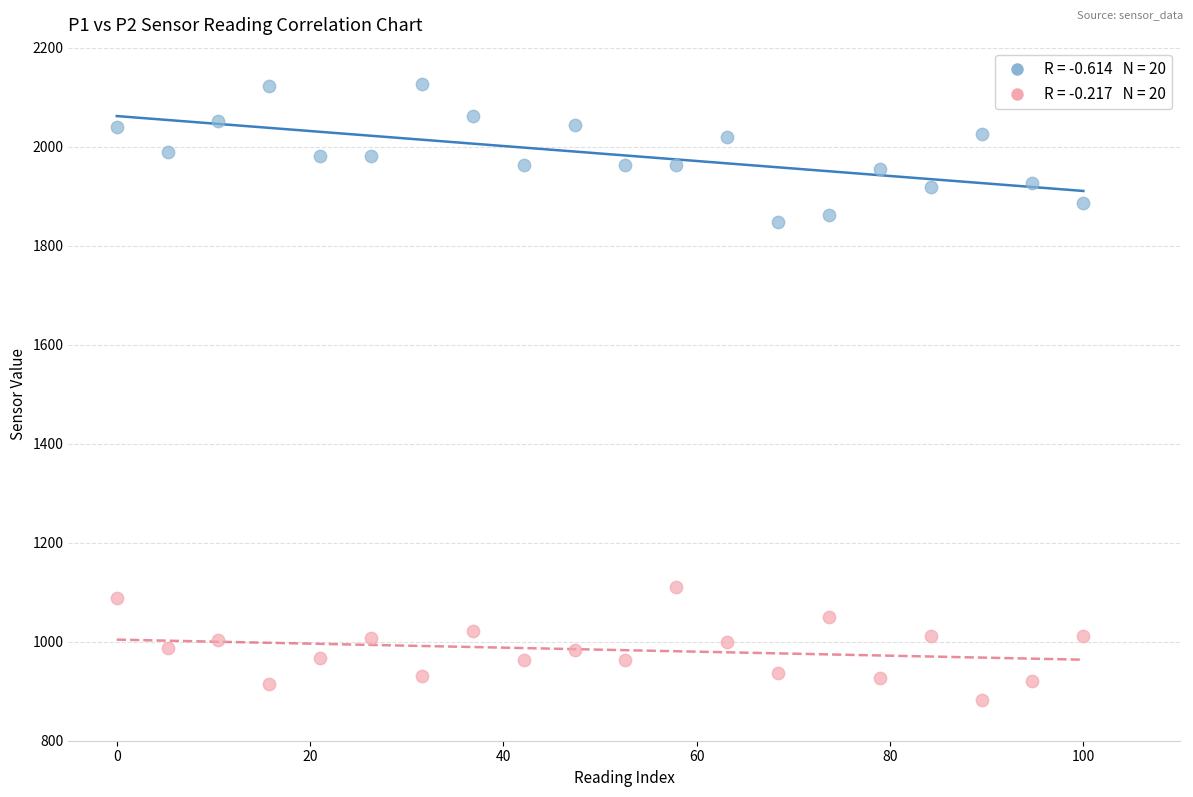

Across all data points, what is the range of Y values (max minus min)?

1243.9